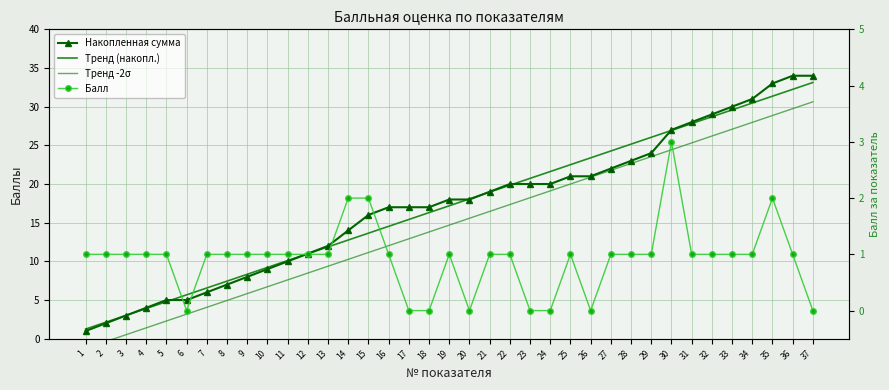

Rank the series at 33 from lowest to highest value.

Балл, Тренд -2σ, Тренд (накопл.), Накопленная сумма